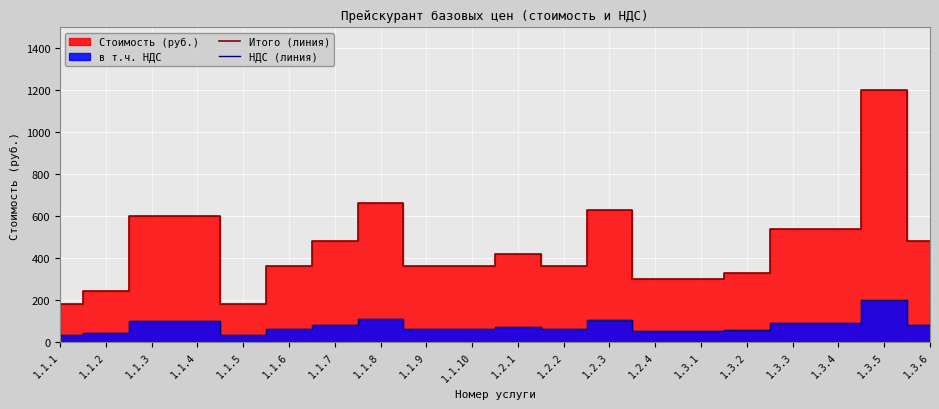

At which label does Итого (линия) reach its peak?

1.3.5